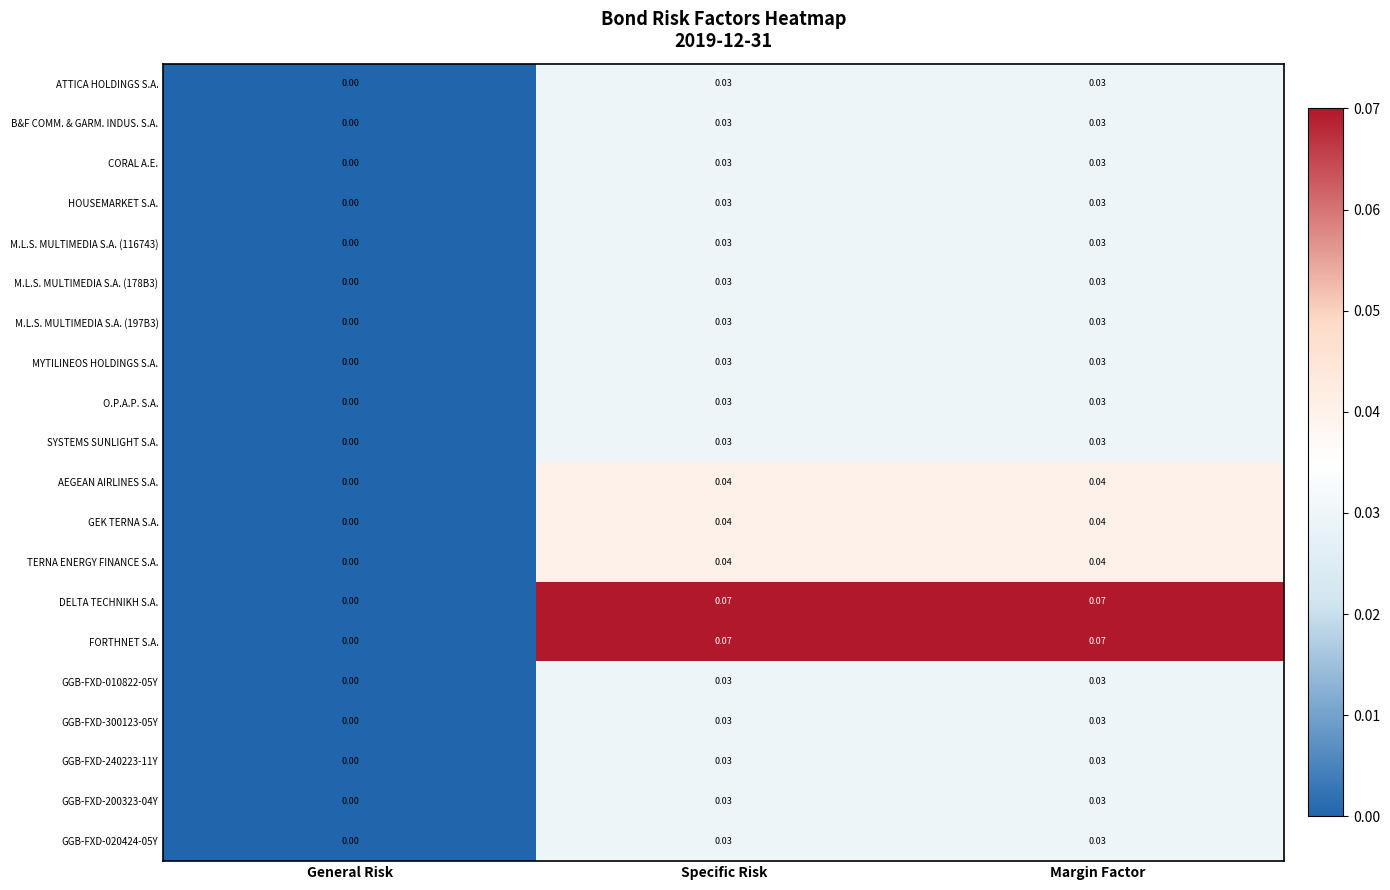

Which category has the lowest value across all series?

General Risk